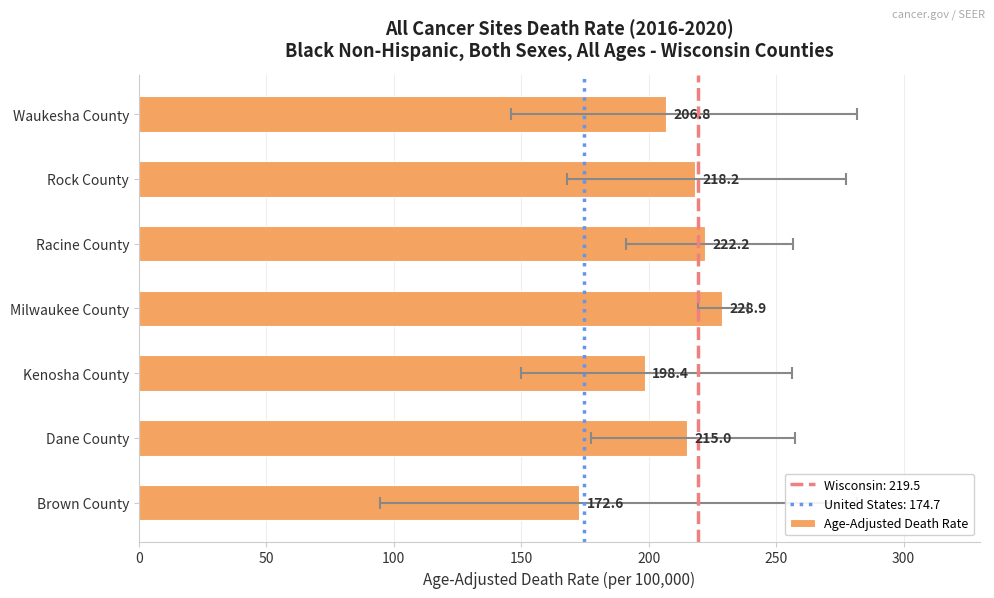

How many bars are there in total?

7